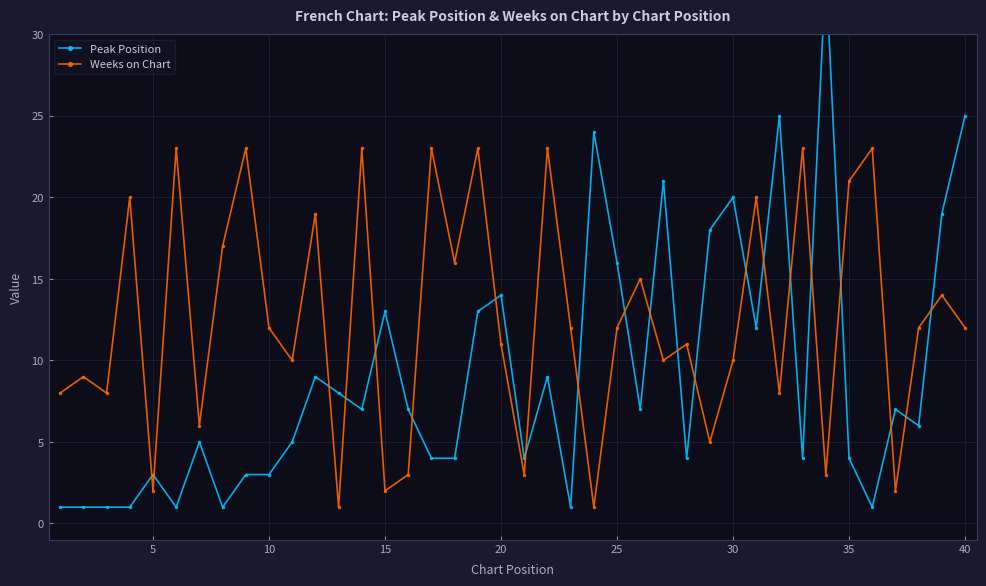

How many interior local valleys does the Weeks on Chart series have?

14